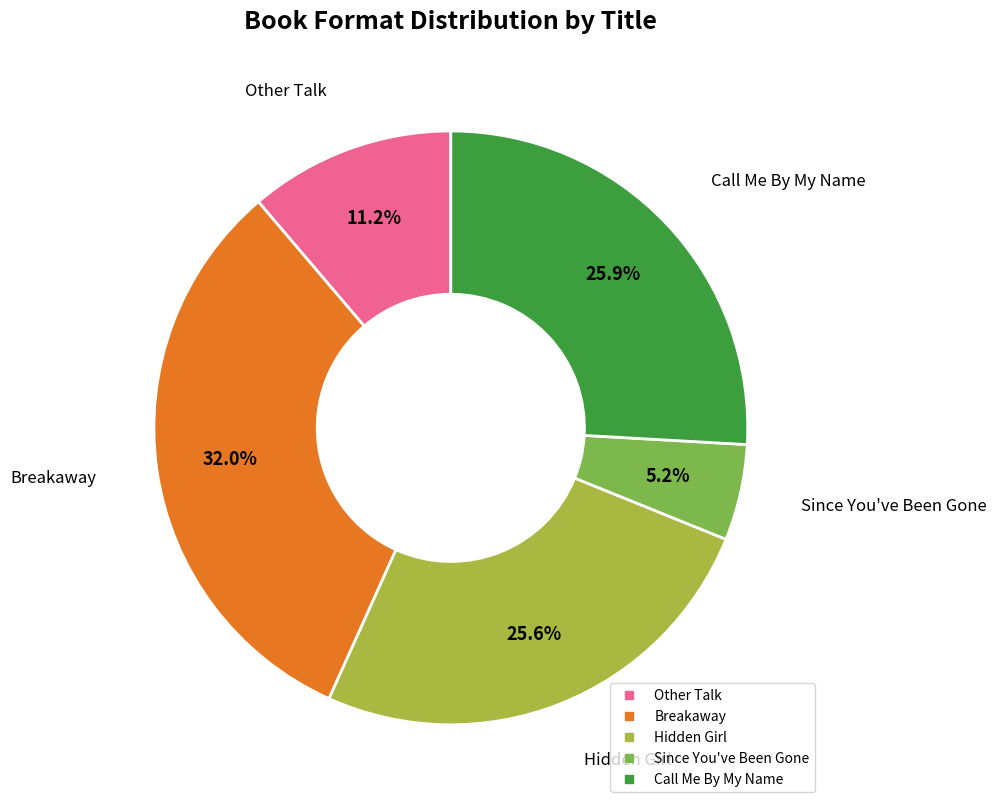

What is the largest slice in the pie chart?

Breakaway